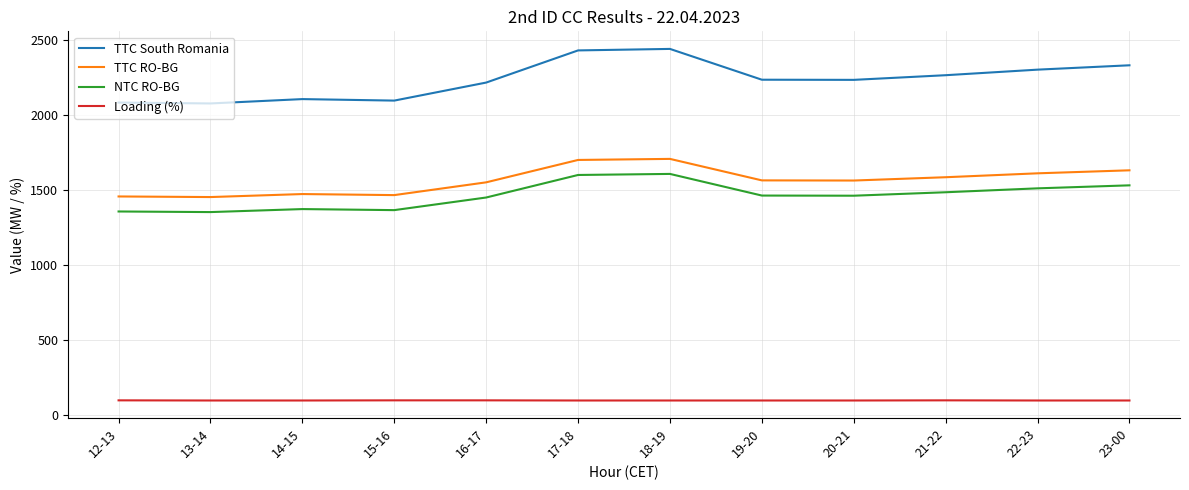

What is the difference between the maximum and minimum values in the TTC RO-BG series?

254